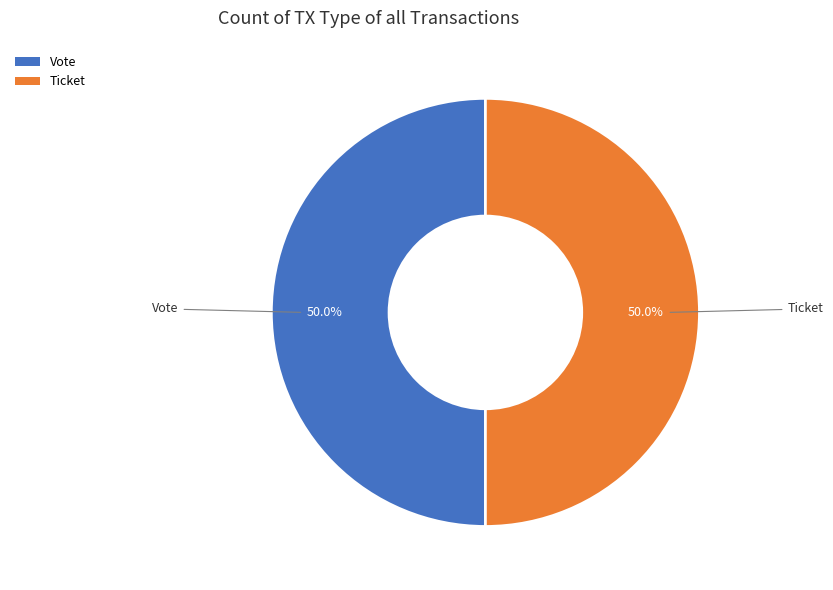

What percentage is the Vote slice, to the nearest percent?

50%